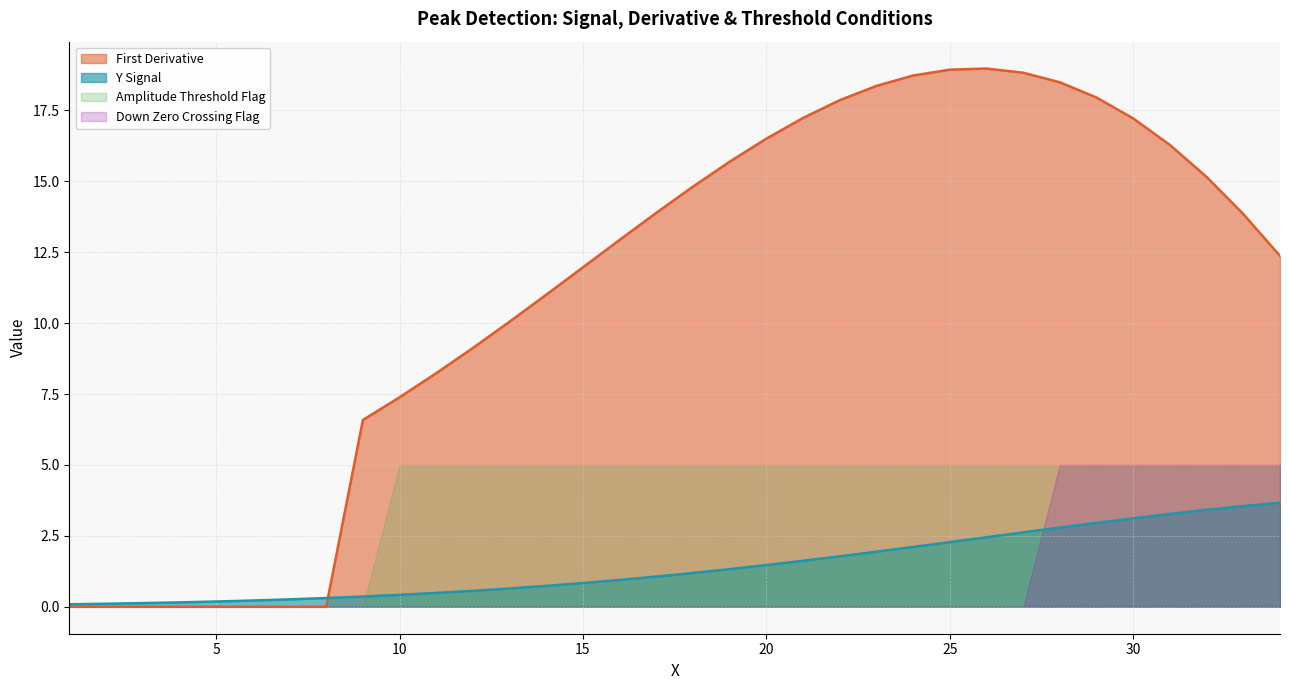

Does the chart display data point markers on the line(s)?

No